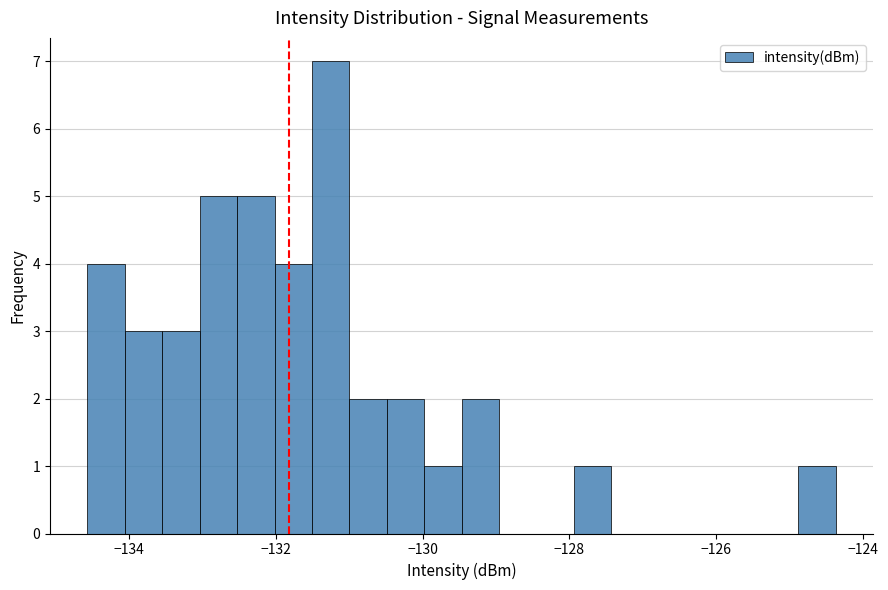

Around what value on the x-axis is the tallest bar? Give the approximate position of its centre, as read against the axis.

-131.2